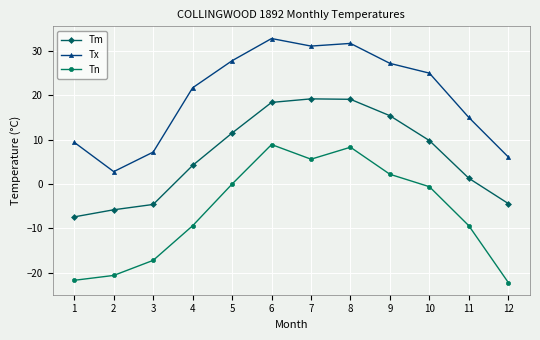

Where is Tx nearest to the value 17?

11